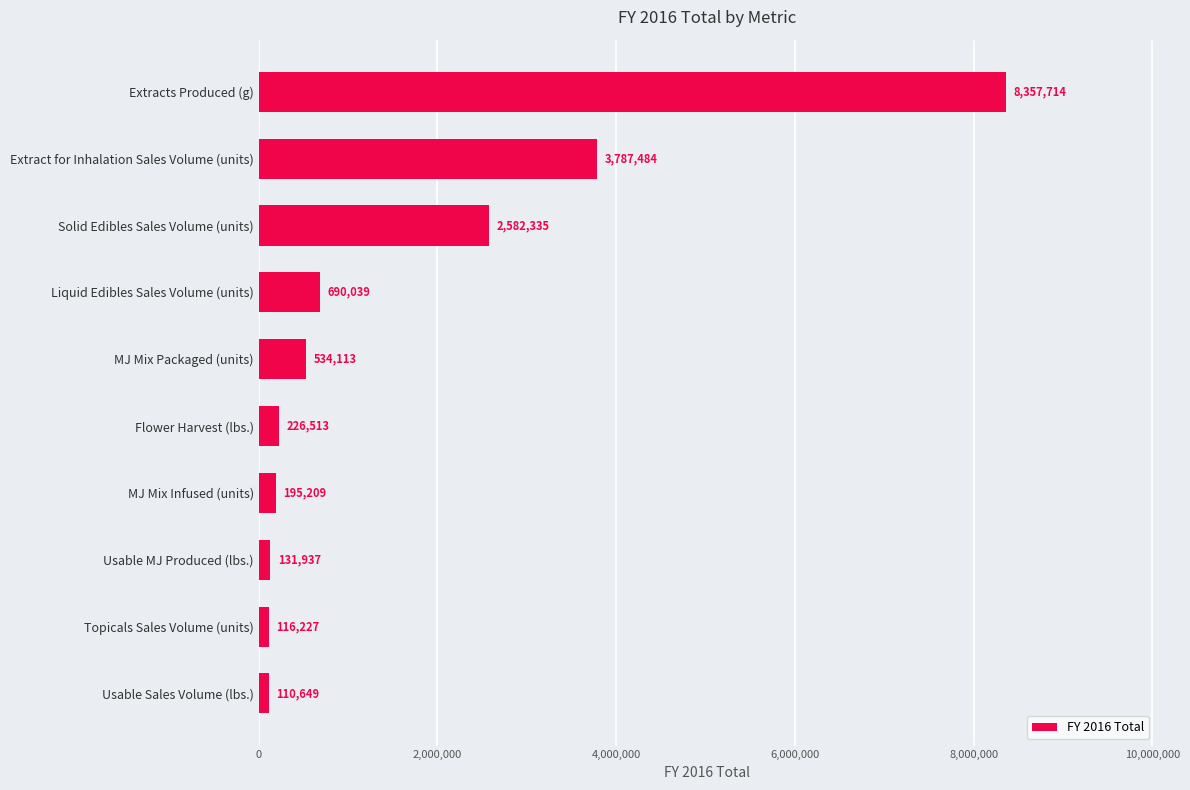

Rank the categories by value from highest to lowest.

Extracts Produced (g), Extract for Inhalation Sales Volume (units), Solid Edibles Sales Volume (units), Liquid Edibles Sales Volume (units), MJ Mix Packaged (units), Flower Harvest (lbs.), MJ Mix Infused (units), Usable MJ Produced (lbs.), Topicals Sales Volume (units), Usable Sales Volume (lbs.)